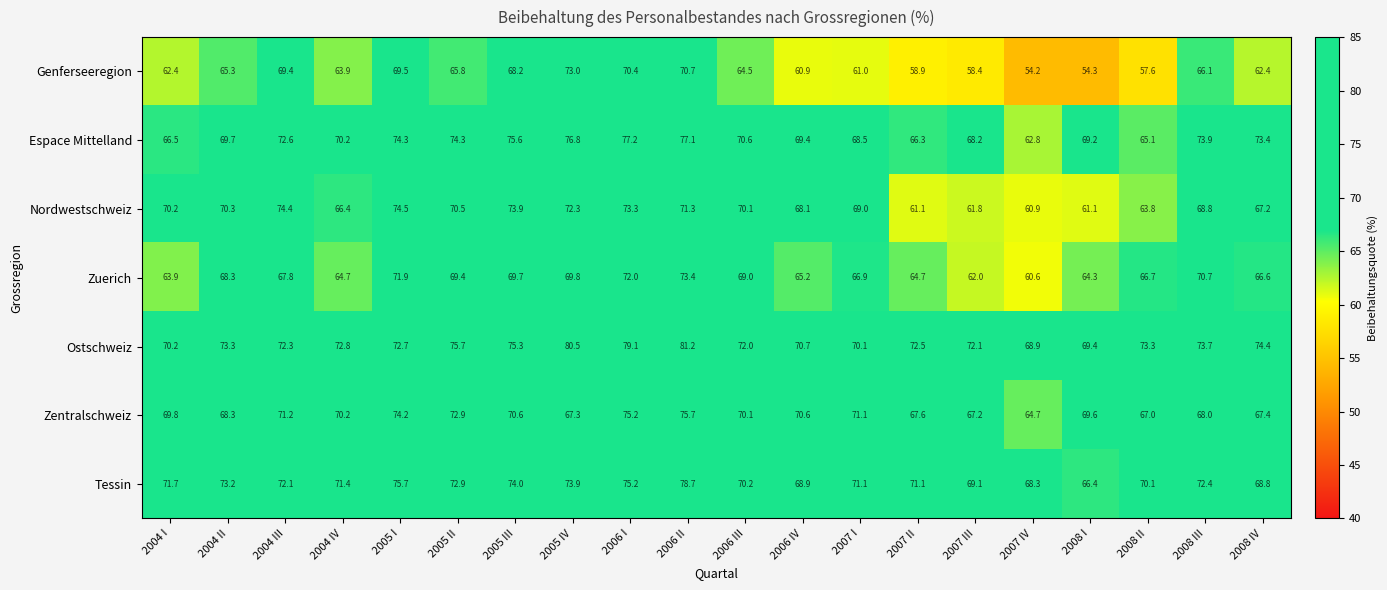

True or false: Tessin has a value of 106.1 at 2004 III.

False